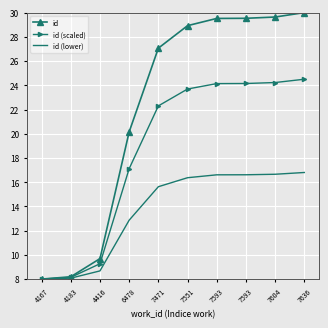

What are all the series names shown in the legend?

id, id (scaled), id (lower)